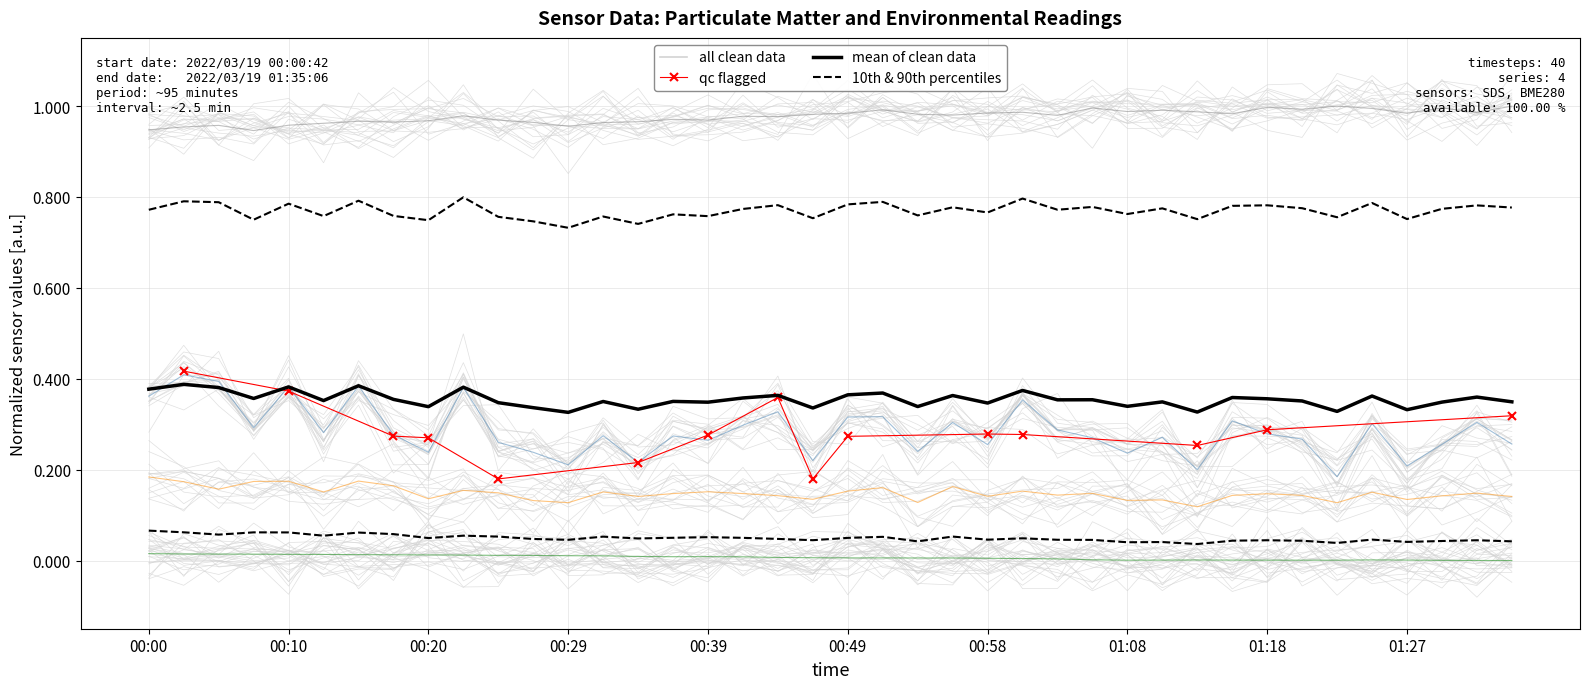

Which category has the highest value in the SDS_P1 series?

00:02